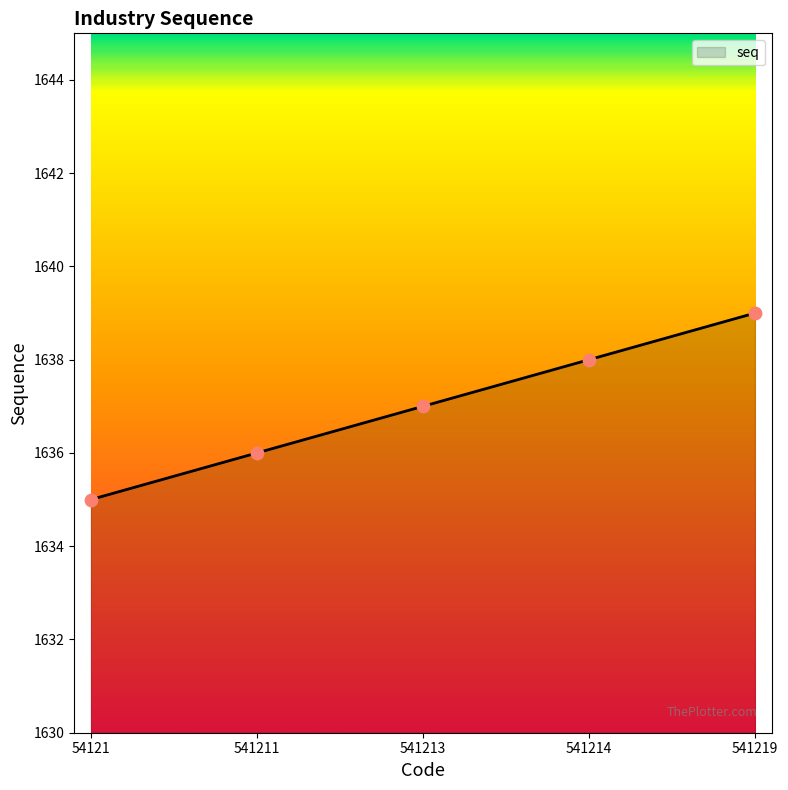

Which has a higher value, 541214 or 54121?

541214